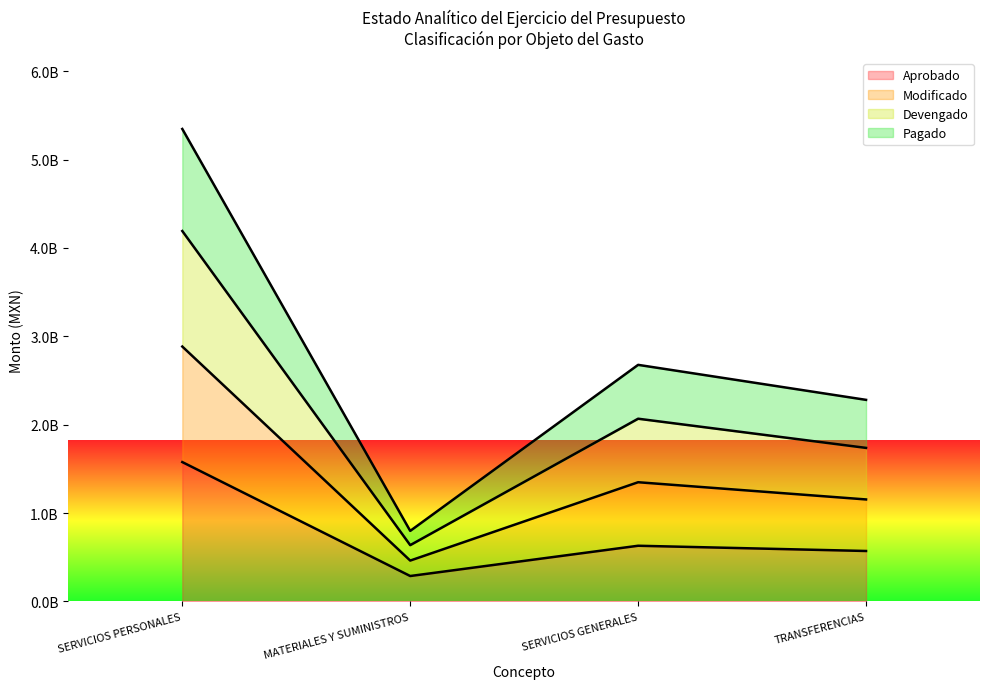

At which label does Devengado reach its minimum?

MATERIALES Y SUMINISTROS